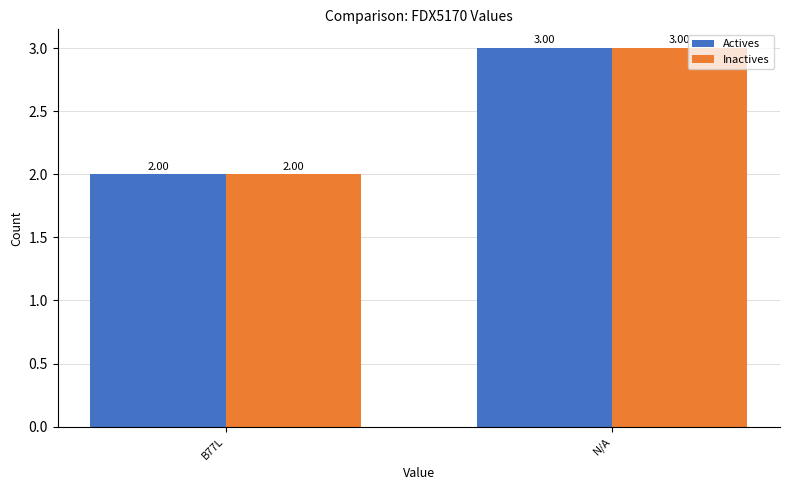

True or false: Inactives has a value of 1 at B77L.

False